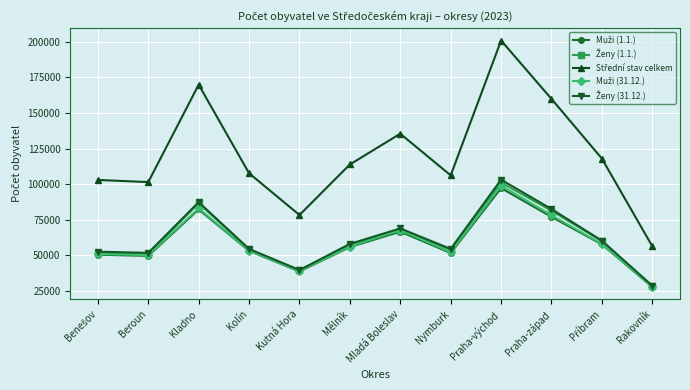

Which label corresponds to the smallest value in the chart?

Rakovník